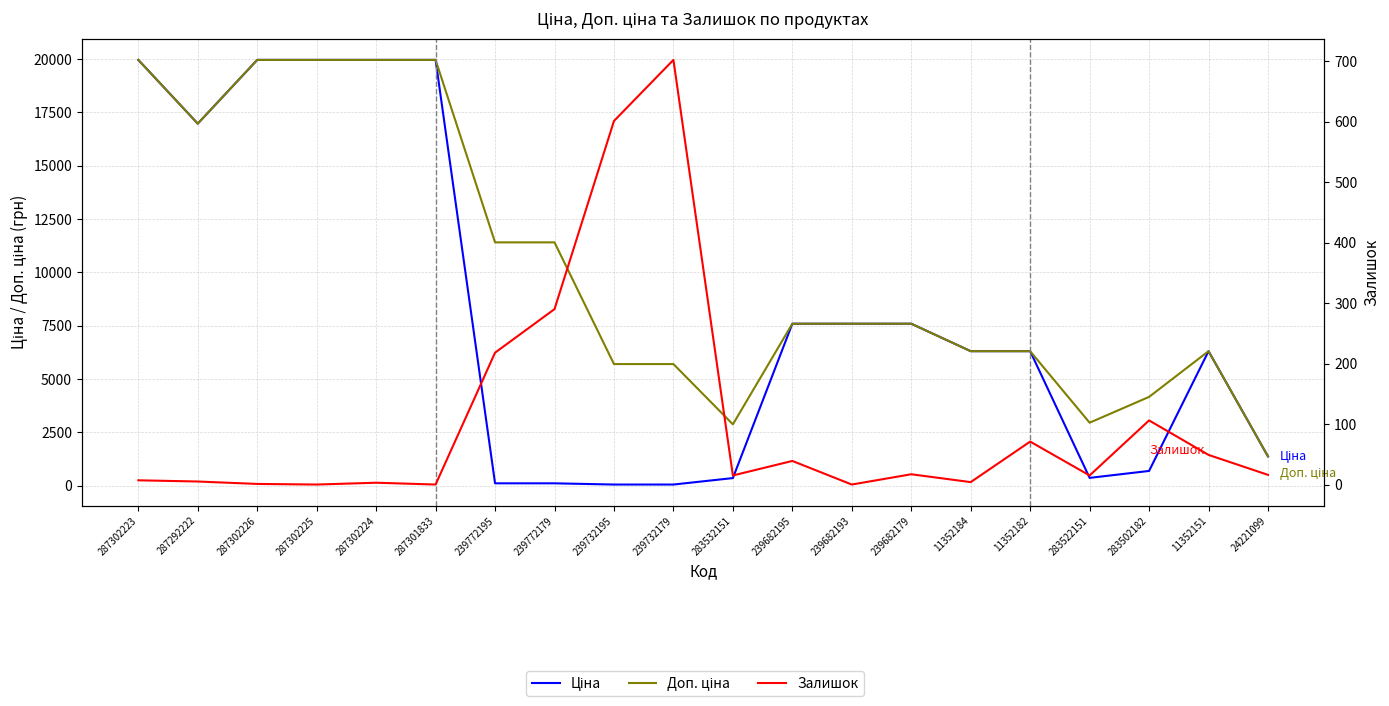

What is the sum of all Доп. ціна values?

204118.1